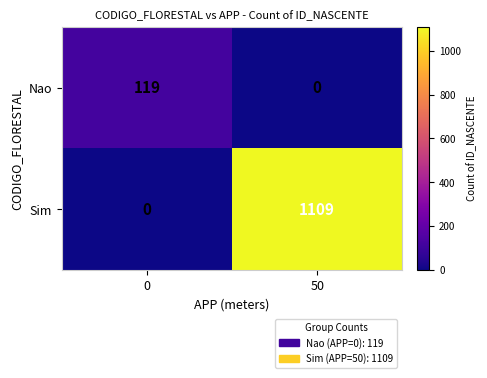

Reading left to right, list all the values displayed in this chart.

Nao: 119	0
Sim: 0	1109